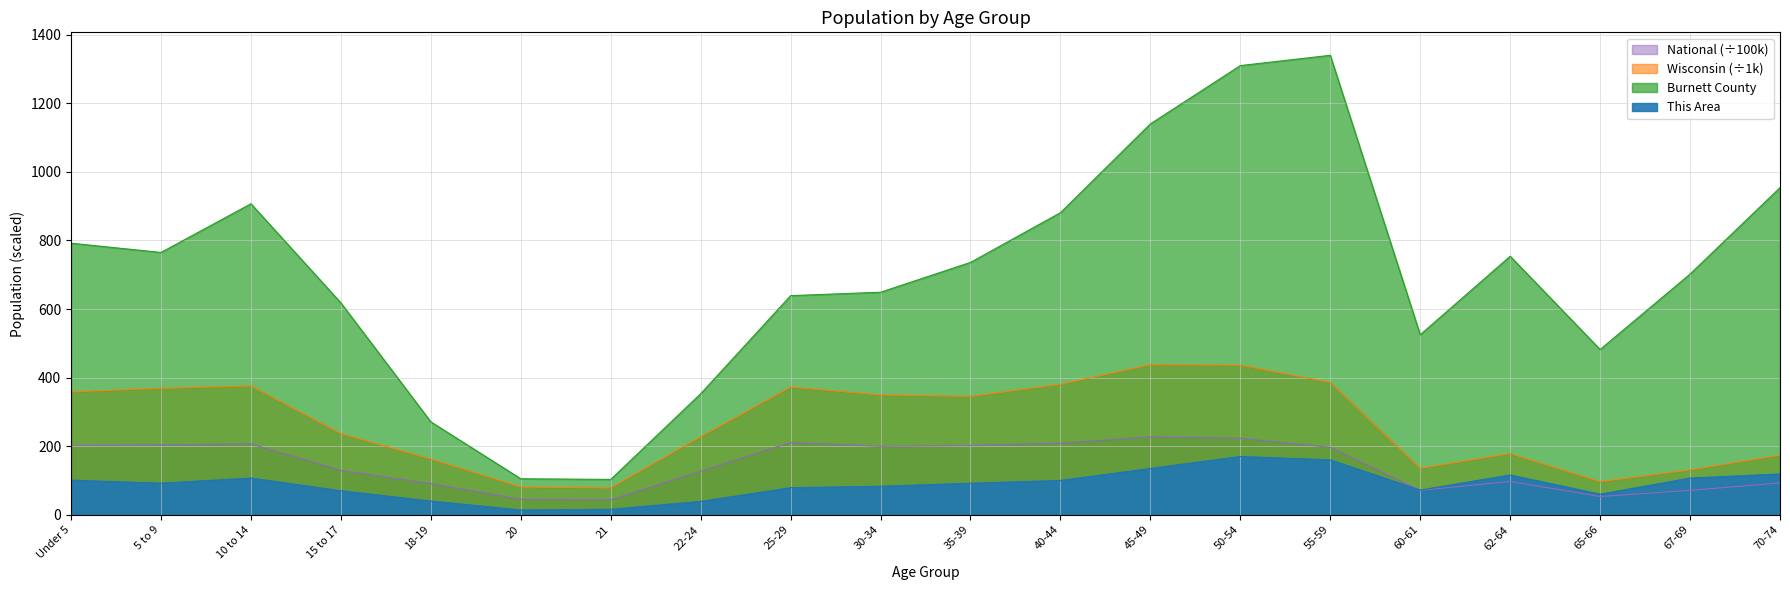

Which series has the largest range (max minus min)?

Burnett County